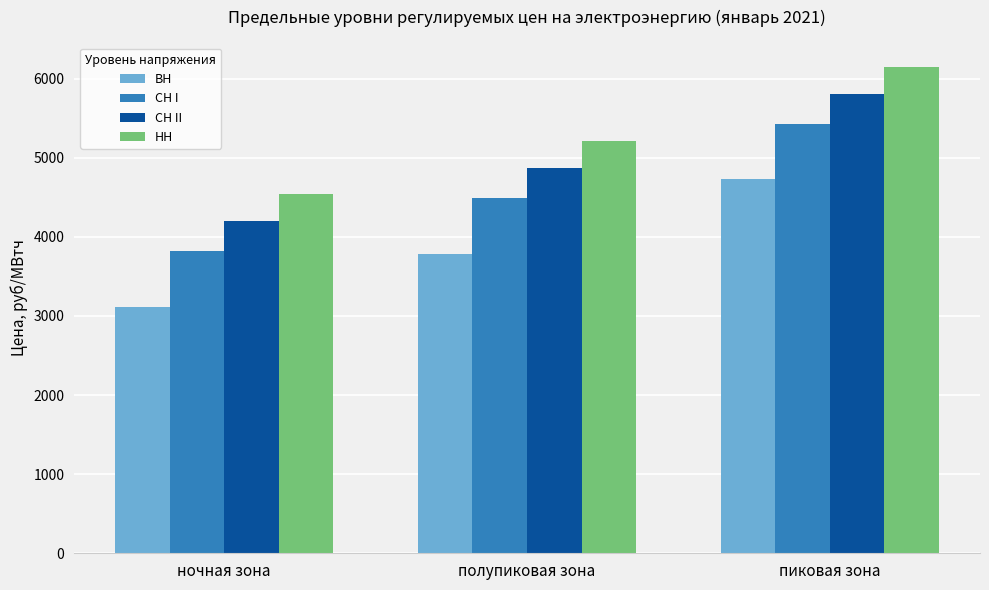

What is the total value across all series at полупиковая зона?

18357.4